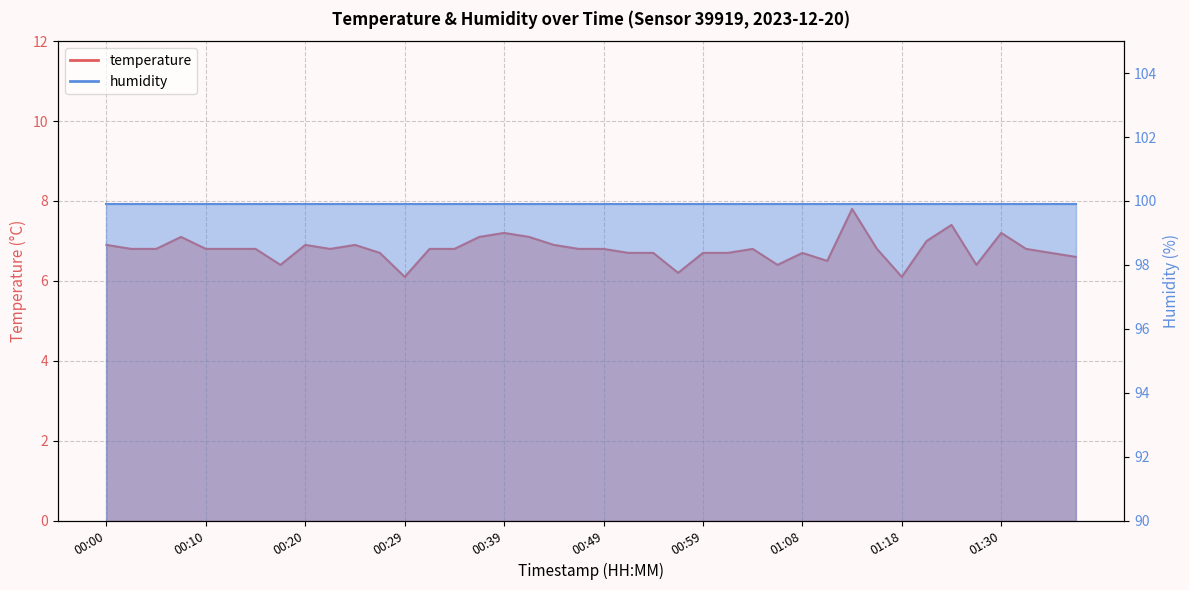

List the labels in order of value, largest first.

01:13, 01:25, 00:39, 01:30, 00:07, 00:37, 00:41, 01:23, 00:00, 00:20, 00:24, 00:44, 00:03, 00:05, 00:10, 00:12, 00:15, 00:22, 00:32, 00:34, 00:46, 00:49, 01:03, 01:16, 01:33, 00:27, 00:51, 00:54, 00:59, 01:01, 01:08, 01:35, 01:37, 01:11, 00:17, 01:06, 01:28, 00:56, 00:29, 01:18